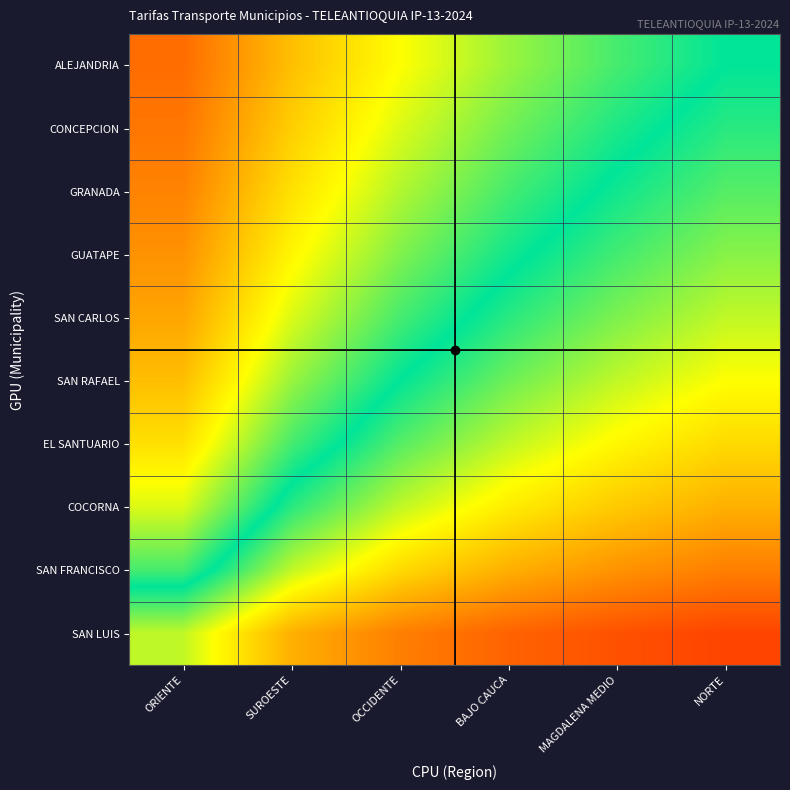

How many distinct data groups are displayed?

10